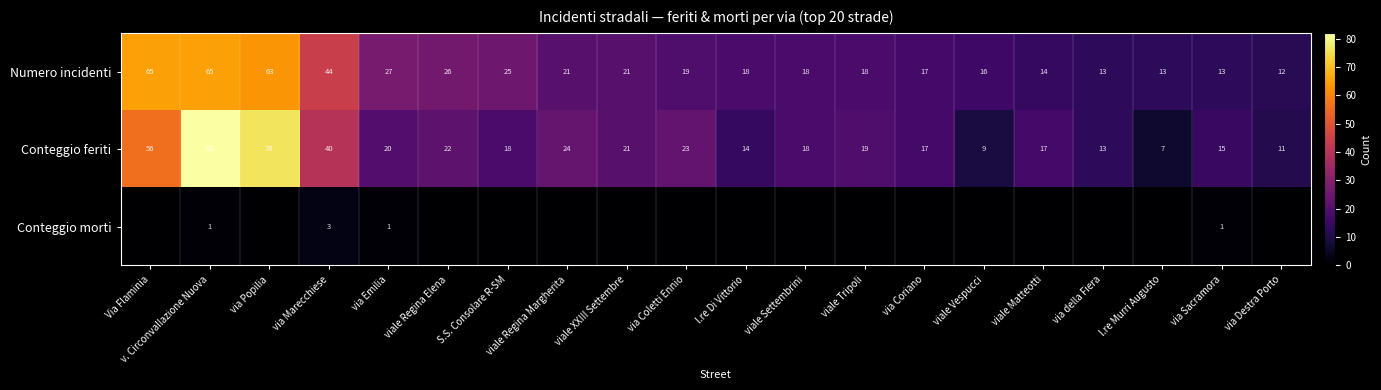

Is the value of Conteggio feriti at S.S. Consolare R-SM greater than the value of Numero incidenti at v. Circonvallazione Nuova?

No